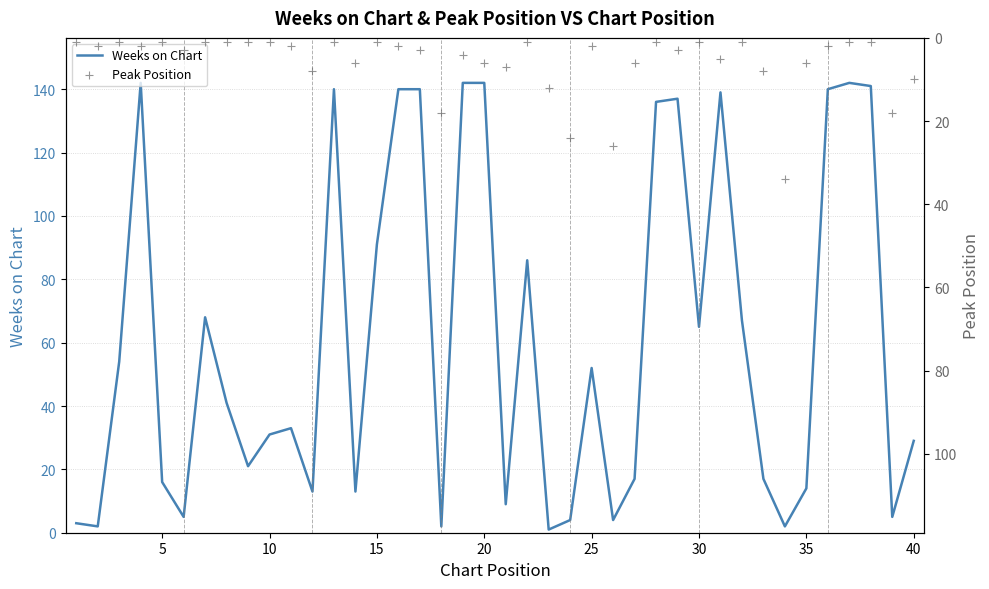

At how many categories does at least one series exceed 42?

19